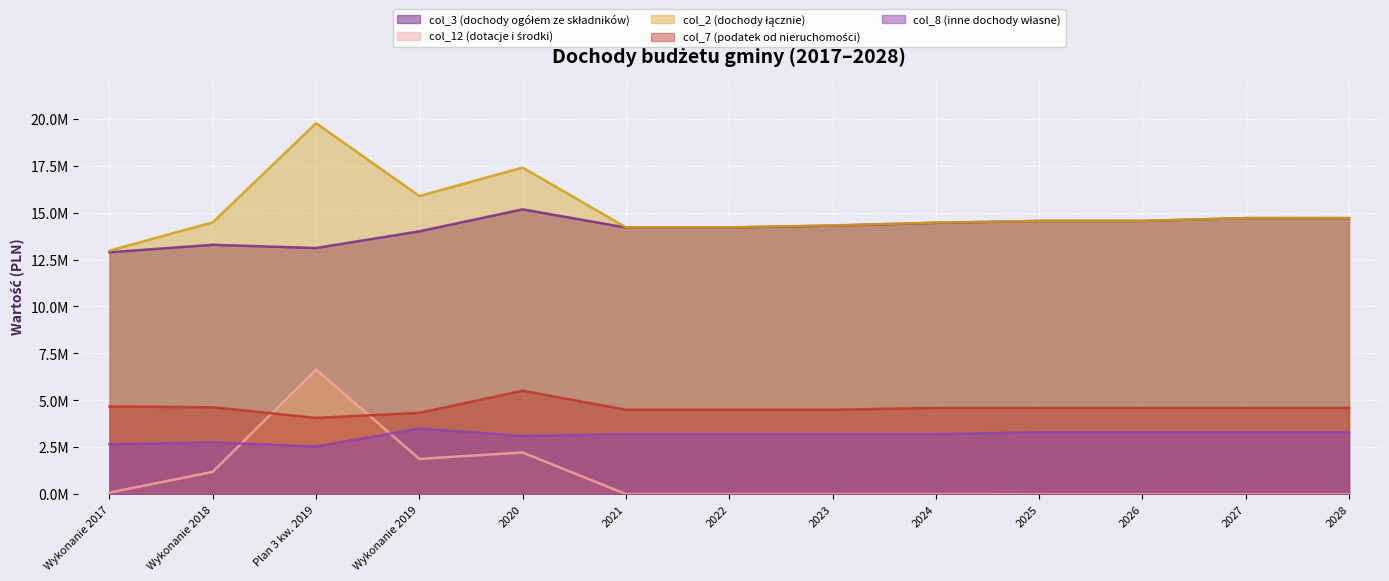

Reading left to right, extract all data points from this chart.

col_3 (dochody ogółem ze składników): Wykonanie 2017=12886136.7	Wykonanie 2018=13283768.3	Plan 3 kw. 2019=13112773.6	Wykonanie 2019=14000791.1	2020=15170962.3	2021=14203000.0	2022=14203000.0	2023=14303000.0	2024=14453000.0	2025=14553000.0	2026=14553000.0	2027=14703000.0	2028=14703000.0
col_12 (dotacje i środki): Wykonanie 2017=88634.7	Wykonanie 2018=1195174.0	Plan 3 kw. 2019=6647464.3	Wykonanie 2019=1882177.2	2020=2224455.3	2021=10000.0	2022=10000.0	2023=10000.0	2024=10000.0	2025=0.0	2026=0.0	2027=0.0	2028=0.0
col_2 (dochody łącznie): Wykonanie 2017=12974771.4	Wykonanie 2018=14478942.3	Plan 3 kw. 2019=19760237.9	Wykonanie 2019=15882968.3	2020=17395417.7	2021=14213000.0	2022=14213000.0	2023=14313000.0	2024=14463000.0	2025=14553000.0	2026=14553000.0	2027=14703000.0	2028=14703000.0
col_7 (podatek od nieruchomości): Wykonanie 2017=4676040.6	Wykonanie 2018=4634115.4	Plan 3 kw. 2019=4067180.6	Wykonanie 2019=4338288.7	2020=5514493.3	2021=4500000.0	2022=4500000.0	2023=4500000.0	2024=4600000.0	2025=4600000.0	2026=4600000.0	2027=4600000.0	2028=4600000.0
col_8 (inne dochody własne): Wykonanie 2017=2665518.5	Wykonanie 2018=2761902.8	Plan 3 kw. 2019=2546872.1	Wykonanie 2019=3500727.4	2020=3110795.0	2021=3200000.0	2022=3200000.0	2023=3200000.0	2024=3200000.0	2025=3300000.0	2026=3300000.0	2027=3300000.0	2028=3300000.0